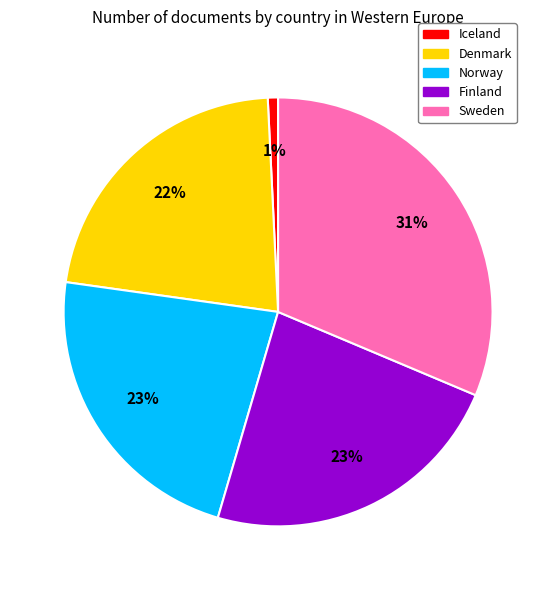

To the nearest percent, what is the difference between the Iceland and Finland slice percentages?

22%